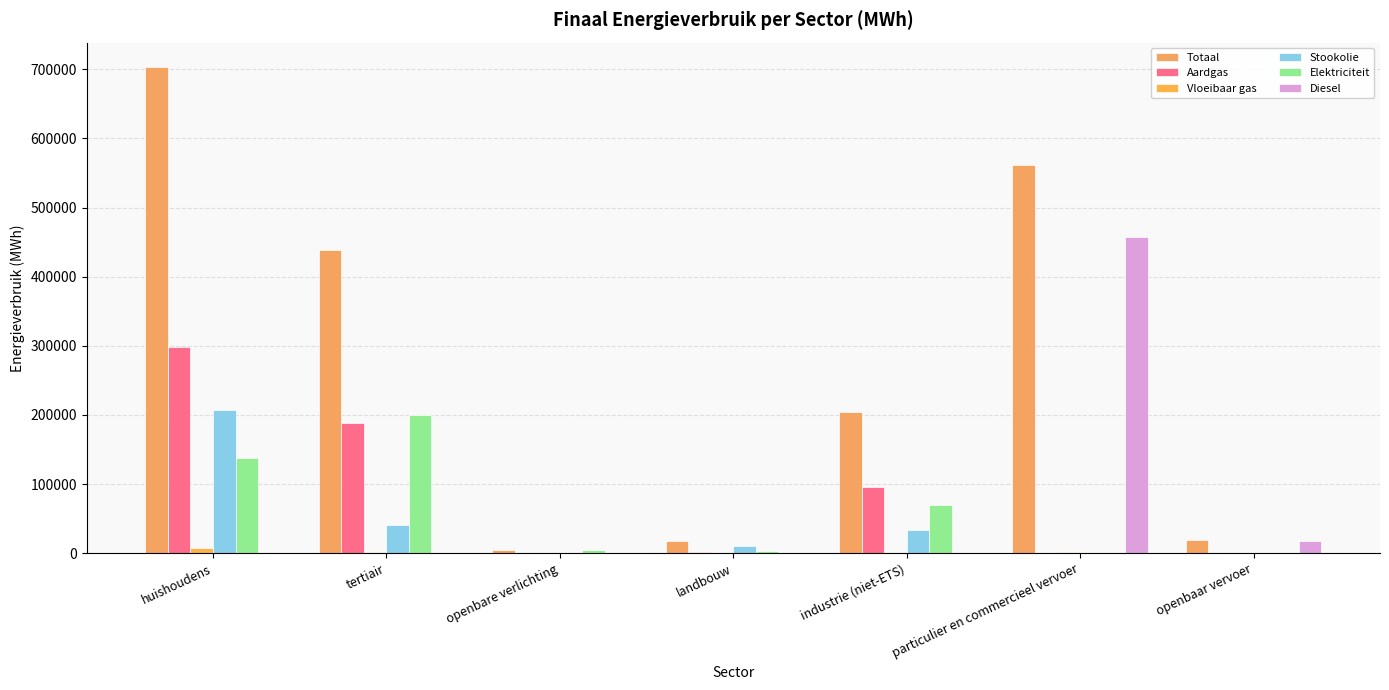

How many groups of bars are there?

7